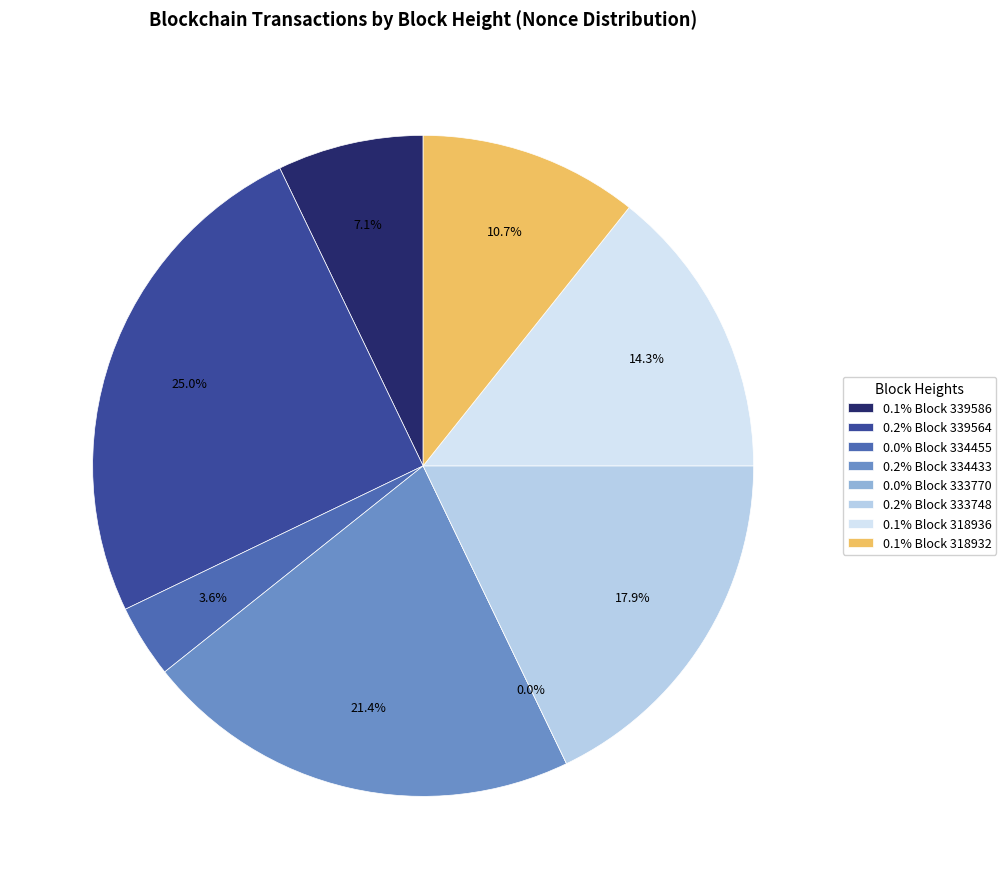

Is it true that 333770 is 0% of the pie?

True